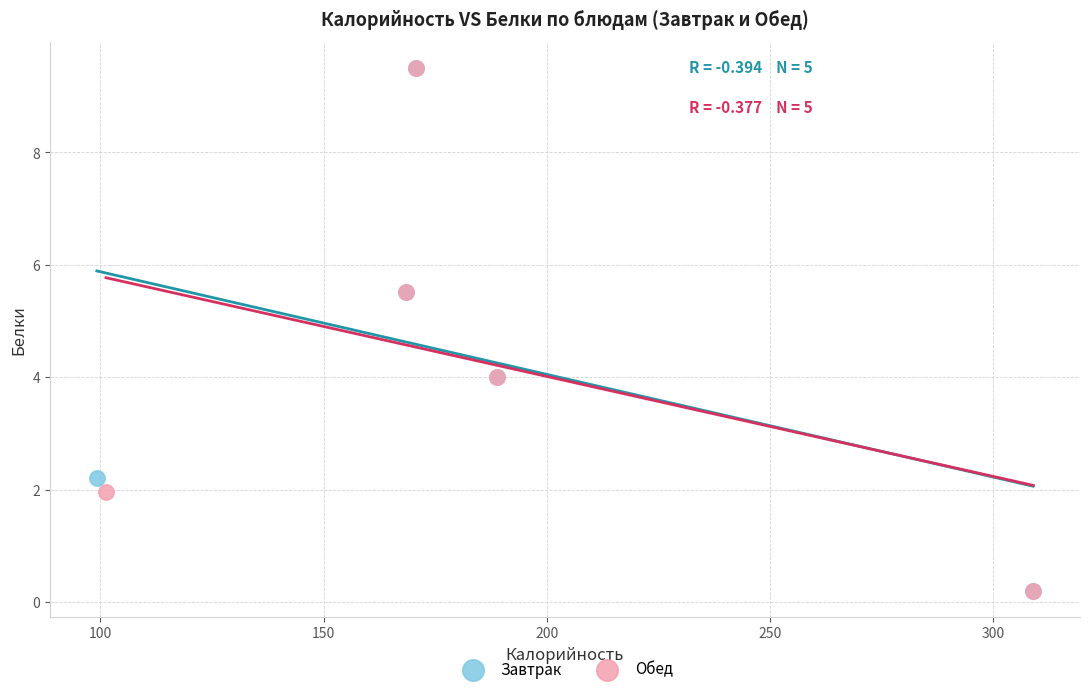

What are all the series names shown in the legend?

Завтрак, Обед